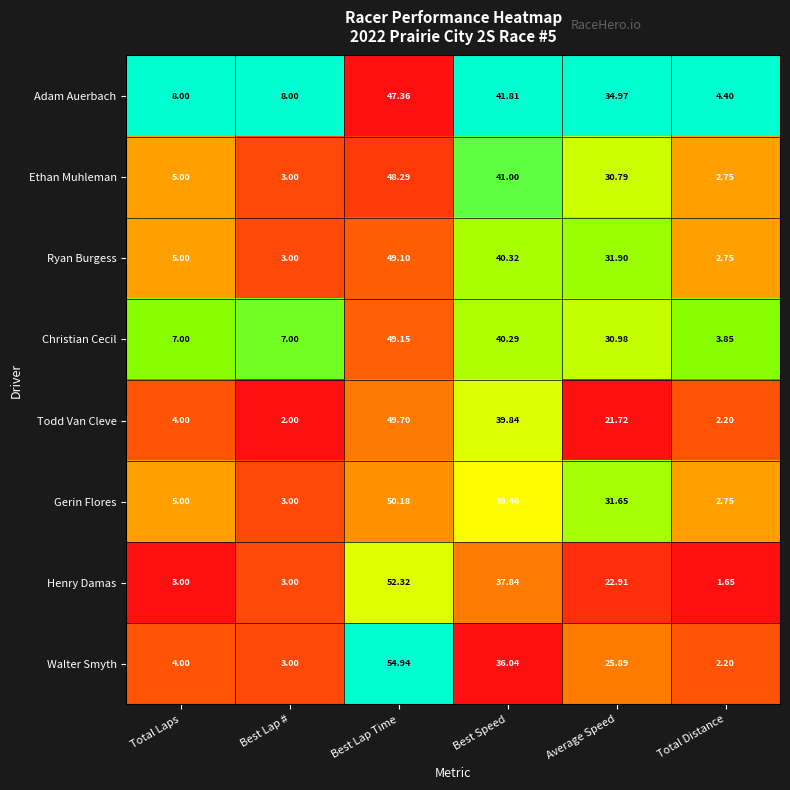

List the series in order of their peak value, lowest first.

Adam Auerbach, Ethan Muhleman, Ryan Burgess, Christian Cecil, Todd Van Cleve, Gerin Flores, Henry Damas, Walter Smyth